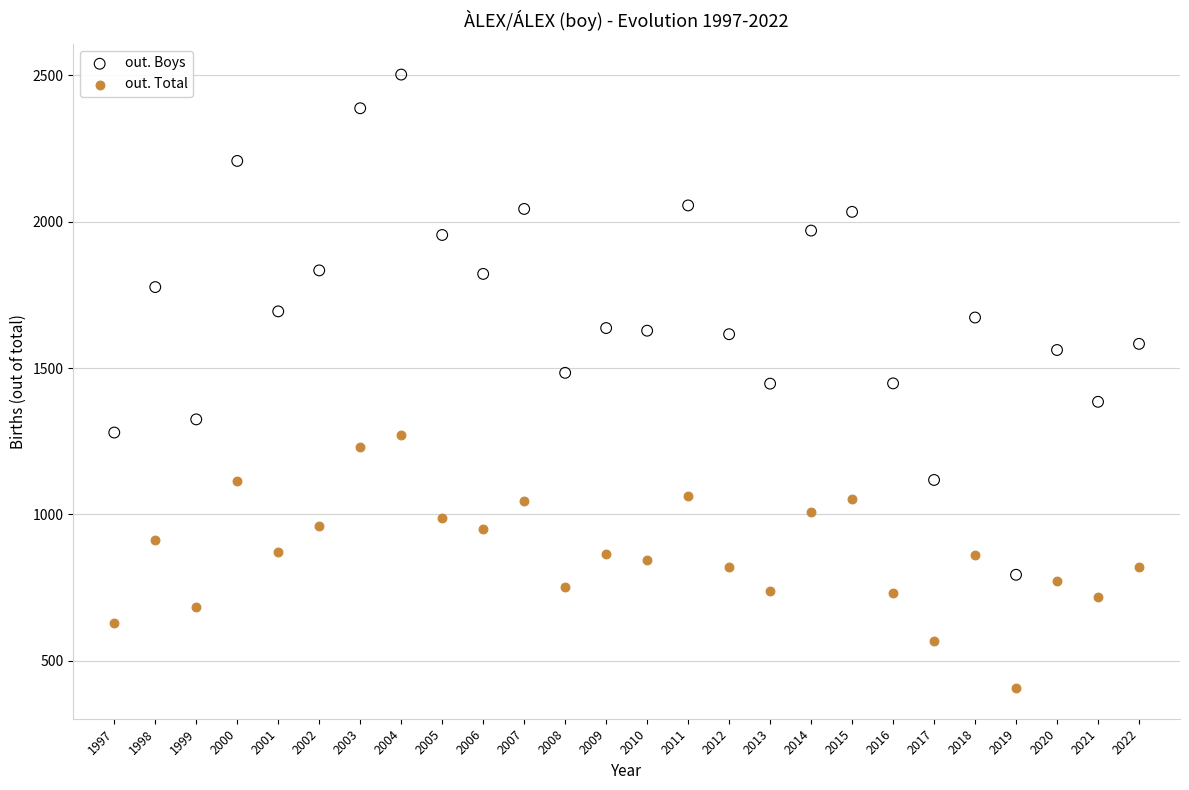

Across all data points, what is the range of X values (max minus min)?

25